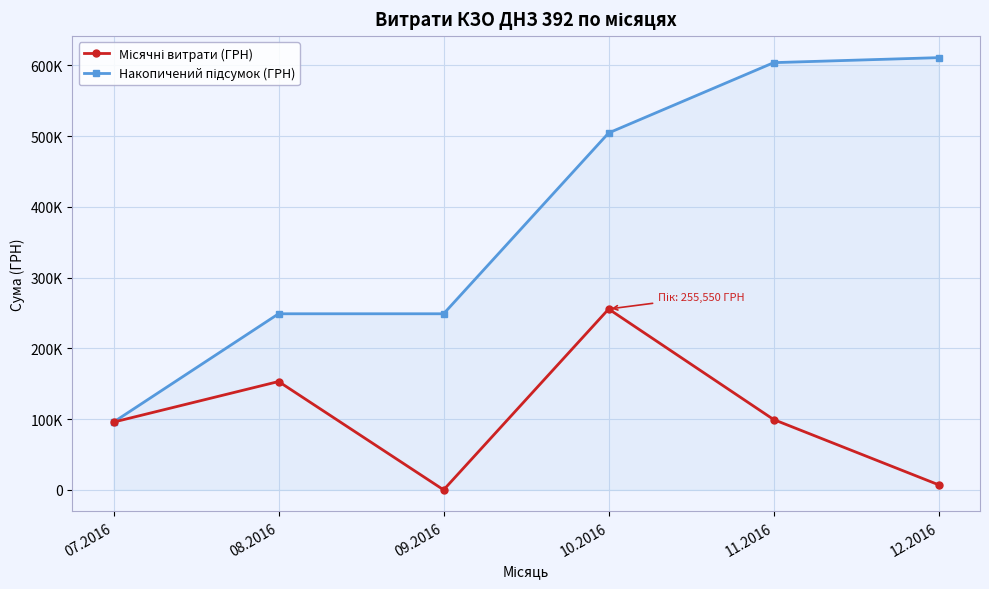

What is the value of the Місячні витрати (ГРН) point at the 5th from the left?

99317.8